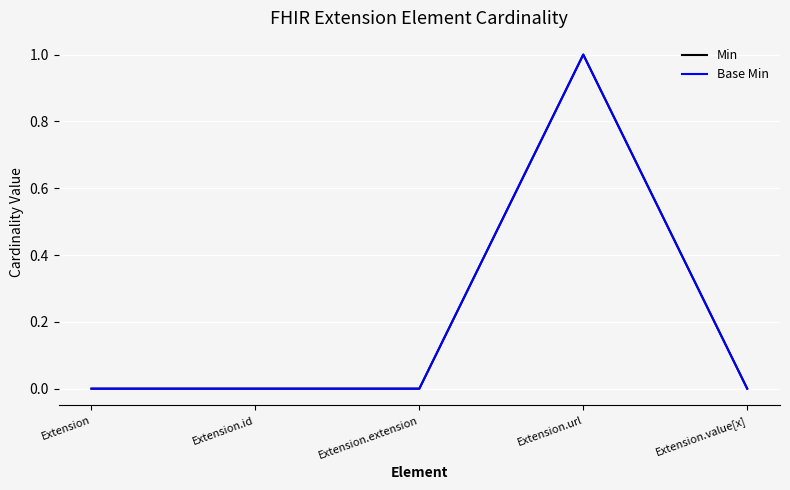

What is the sum of all Min values?

1